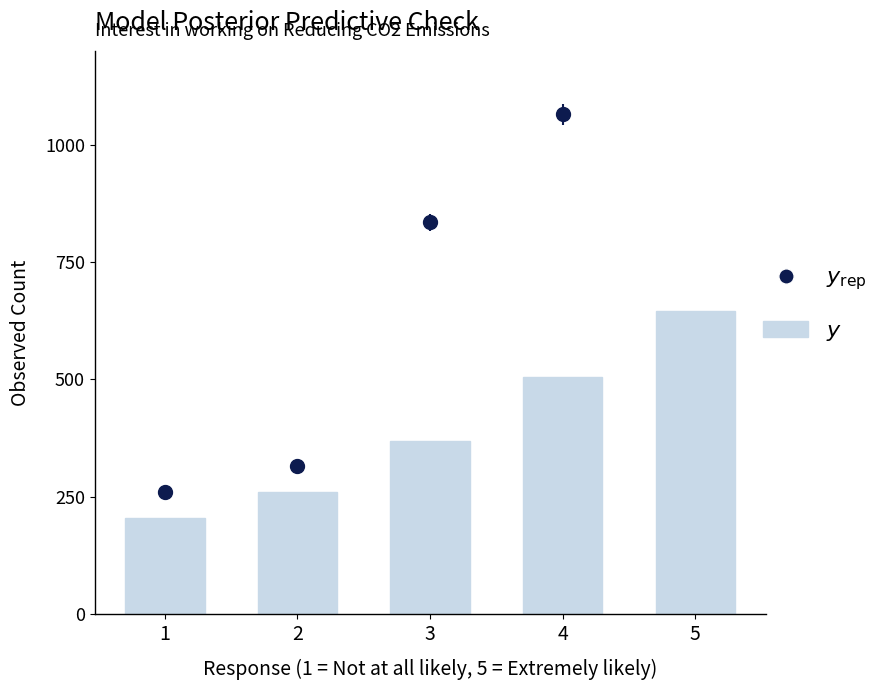

What is the sum of all values?

1985